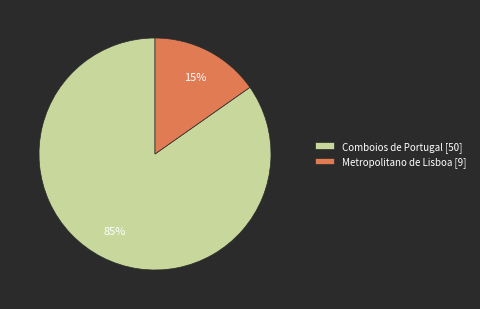

The Metropolitano de Lisboa slice represents 24% of the pie. True or false?

False